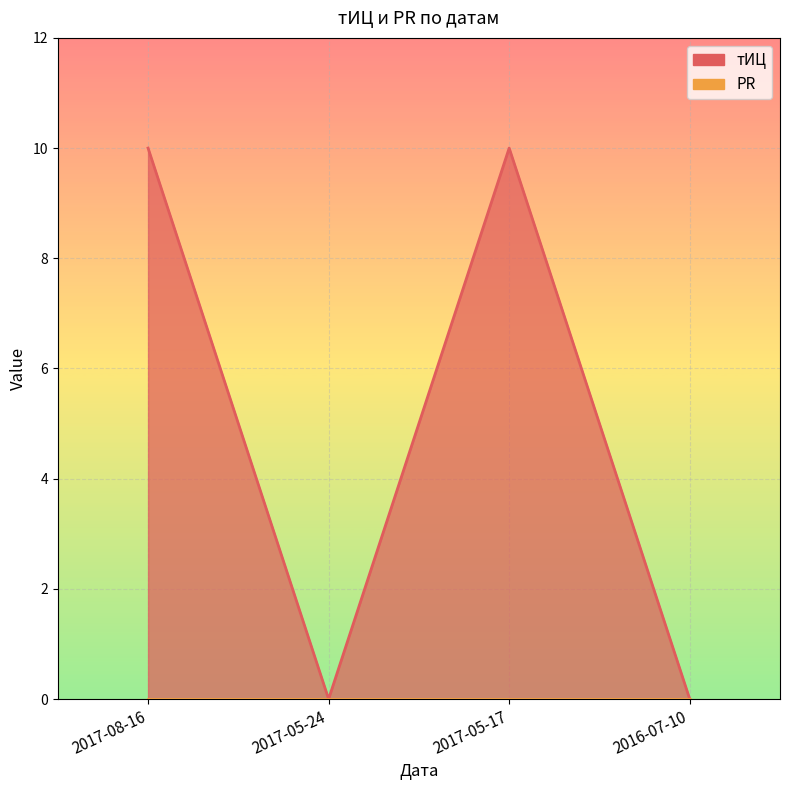

Reading left to right, transcribe all the data shown in this chart.

2017-08-16=10	2017-05-24=0	2017-05-17=10	2016-07-10=0